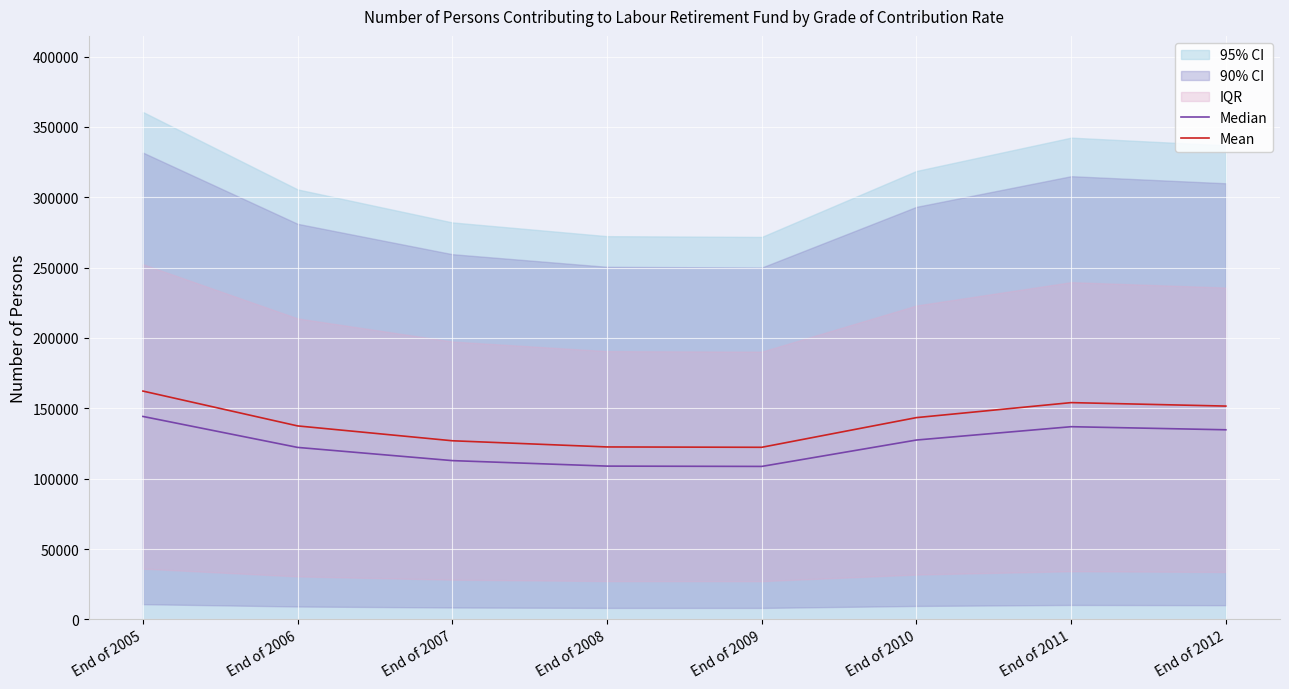

Is it true that Median equals 136945.2 at End of 2011?

True